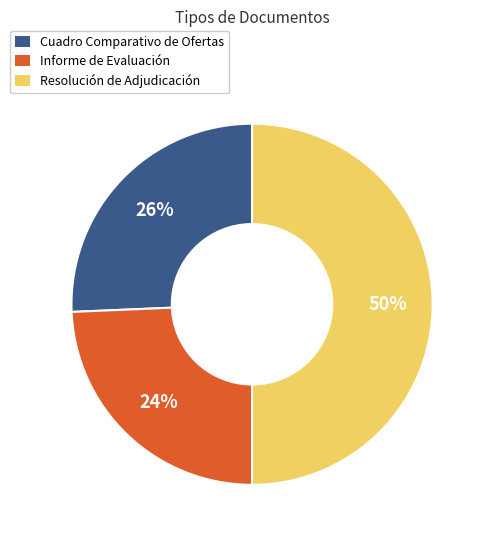

Is Cuadro Comparativo de Ofertas the majority of the pie?

No